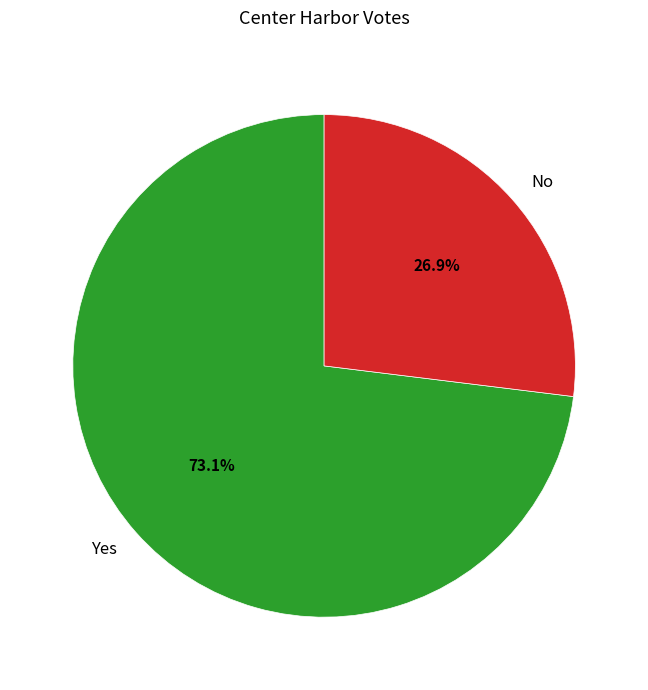

How many slices are in this pie chart?

2